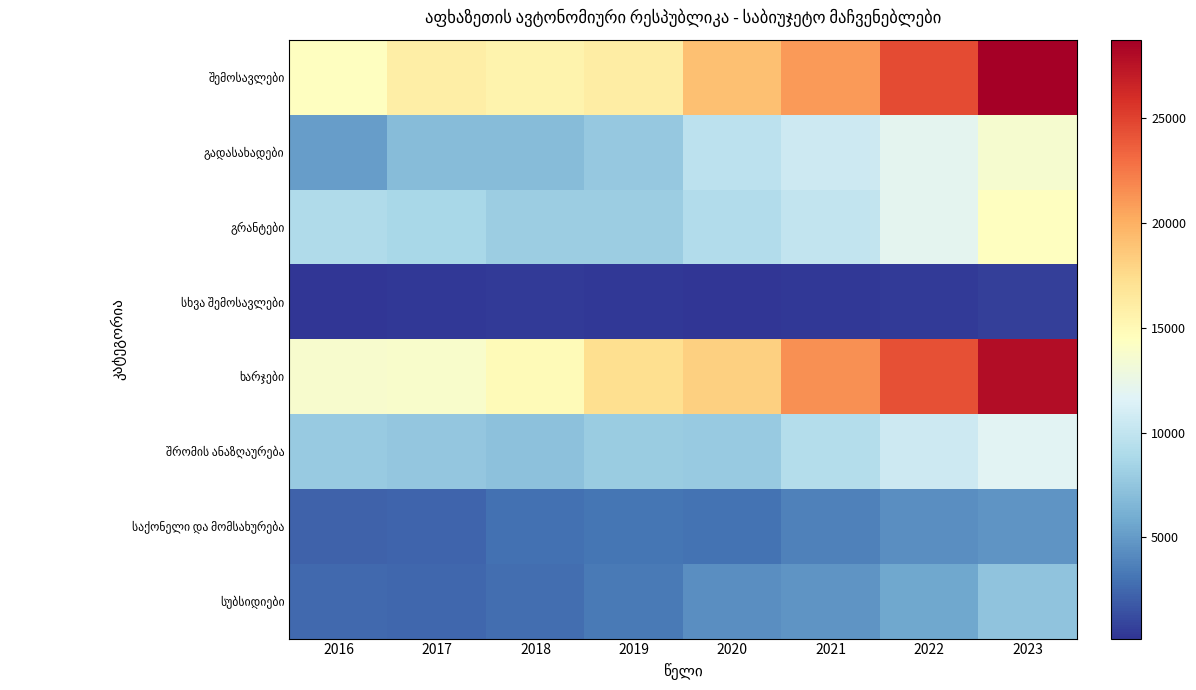

Between 2017 and 2023, which is larger?

2023